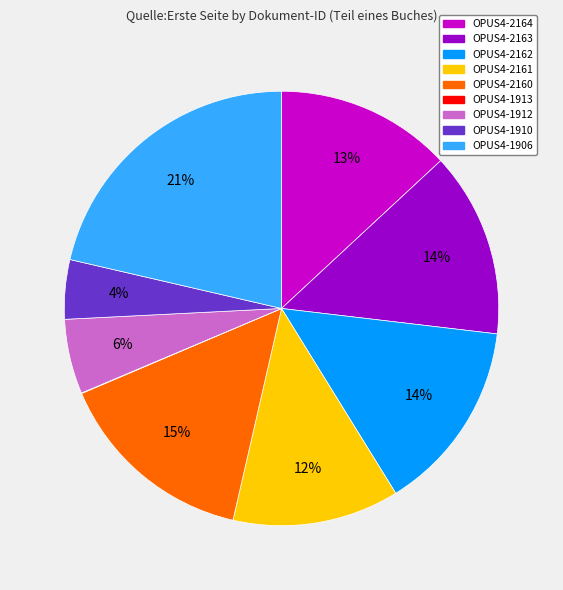

Is the sum of OPUS4-1906 and OPUS4-2162 greater than half?

No